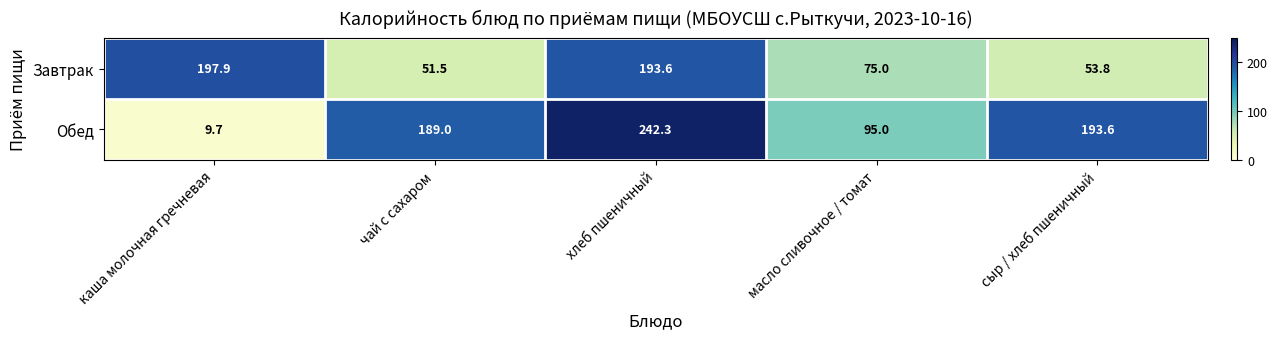

Reading right to left, extract all data points from this chart.

Завтрак: 53.8	75.0	193.6	51.5	197.9
Обед: 193.6	95.0	242.3	189.0	9.7